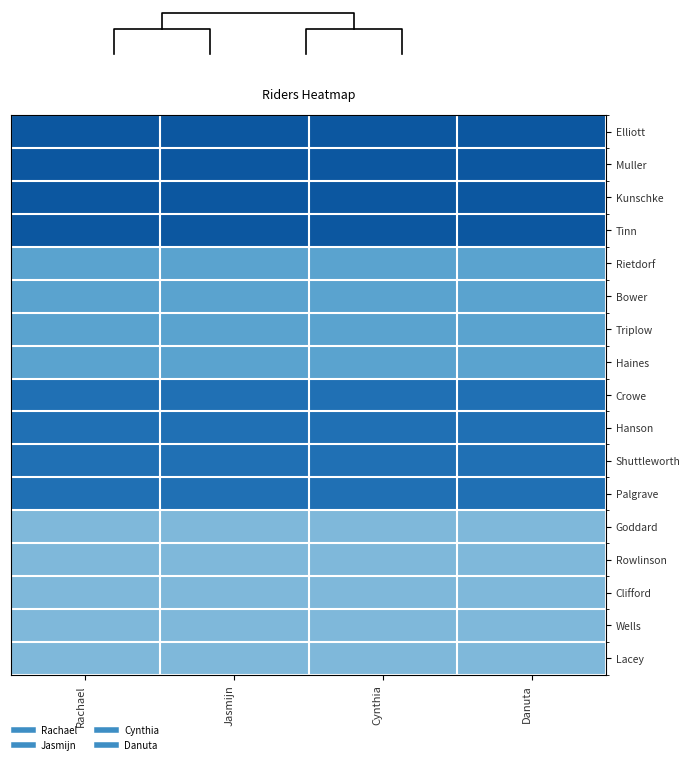

At how many categories does at least one series exceed 0?

4